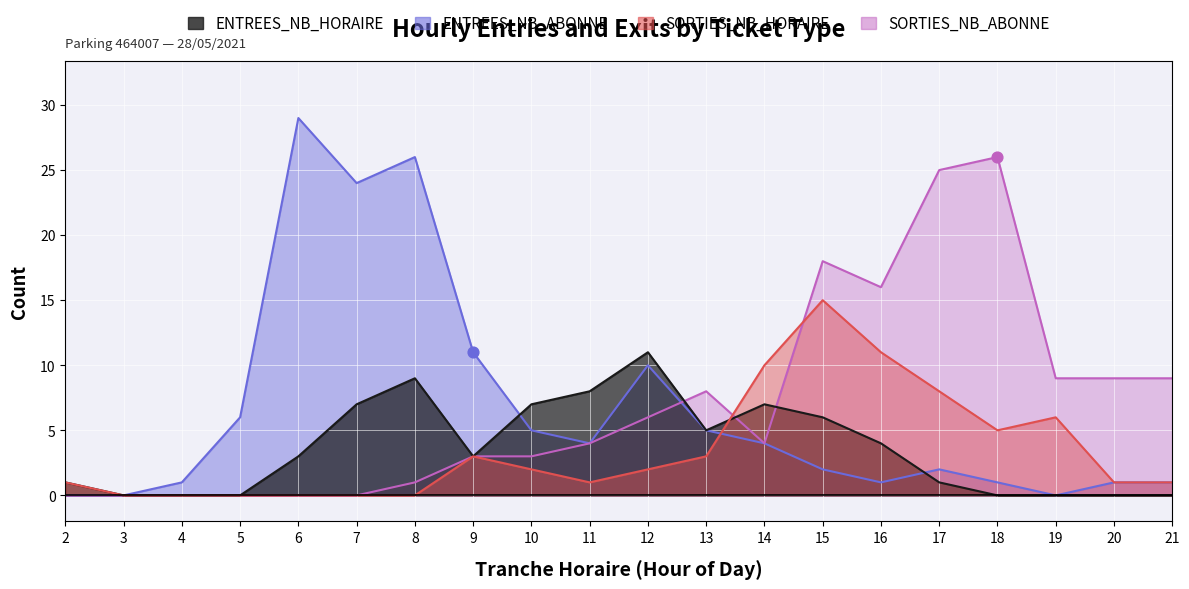

Which series reaches the maximum Y coordinate?

ENTREES_NB_ABONNE